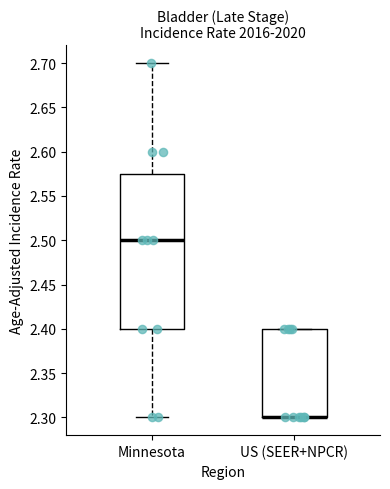

Reading left to right, transcribe this box plot: for each box, give where its median line is, the range the box spans, and where its two whiskers end, as read against the y-axis. The values are not printed on the chart, so give them approximately, as read against the axis.

Minnesota: median 2.500, box 2.400 to 2.575, whiskers 2.300 to 2.700
US (SEER+NPCR): median 2.300 (drawn on the box's lower edge), box 2.300 to 2.400, whiskers 2.300 to 2.400